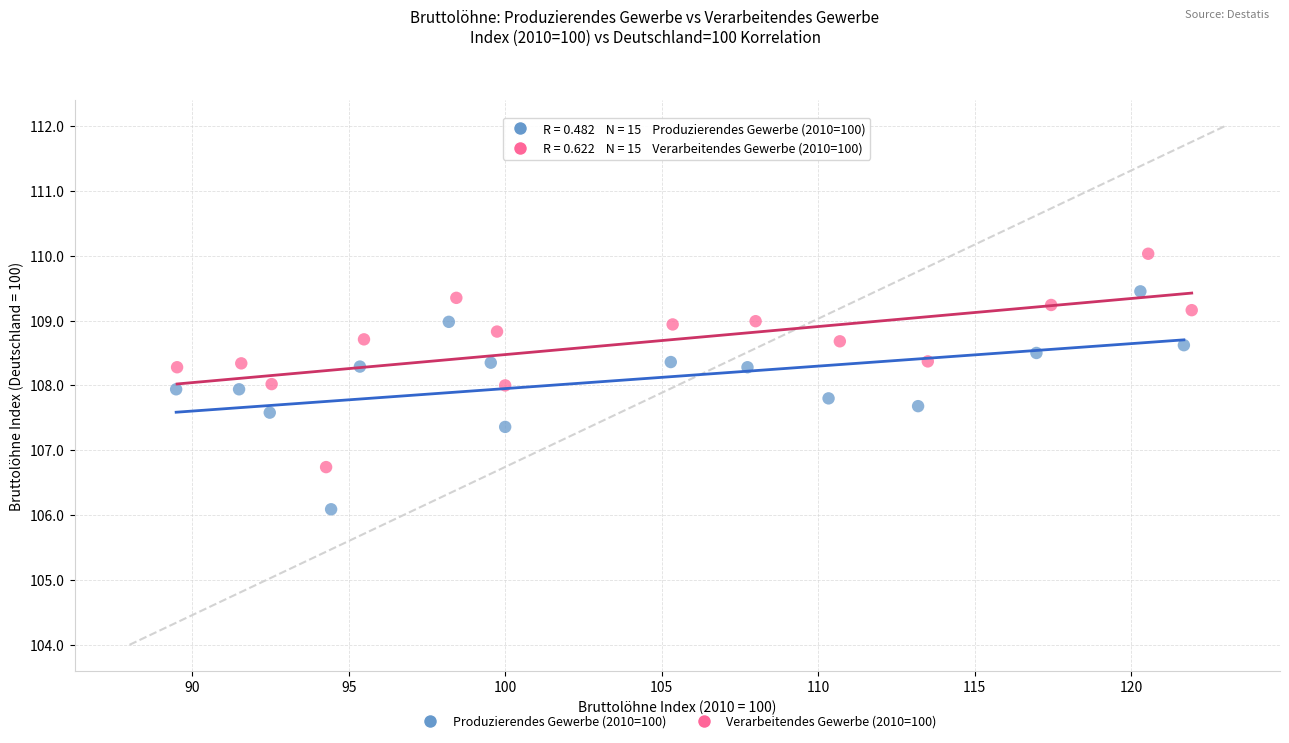

Which series reaches the minimum Y coordinate?

Produzierendes Gewerbe (2010=100)